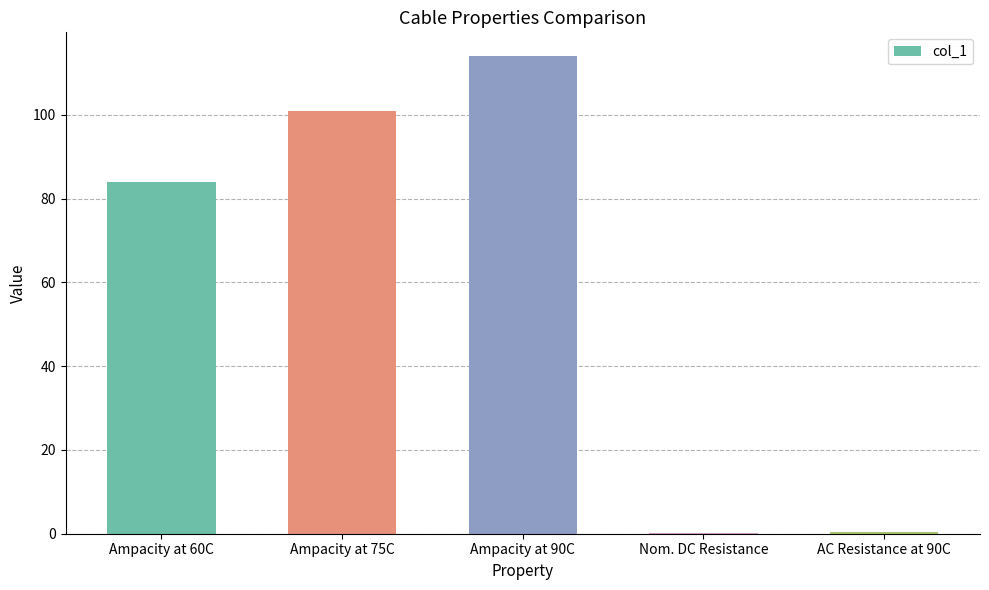

The chart shows a value of 36.9 at Ampacity at 75C. True or false?

False